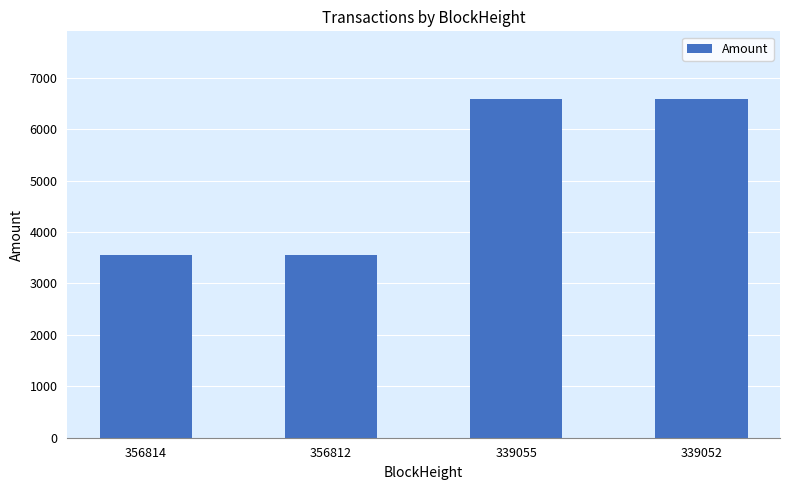

Is it true that the value at 356812 is 3546.4?

True